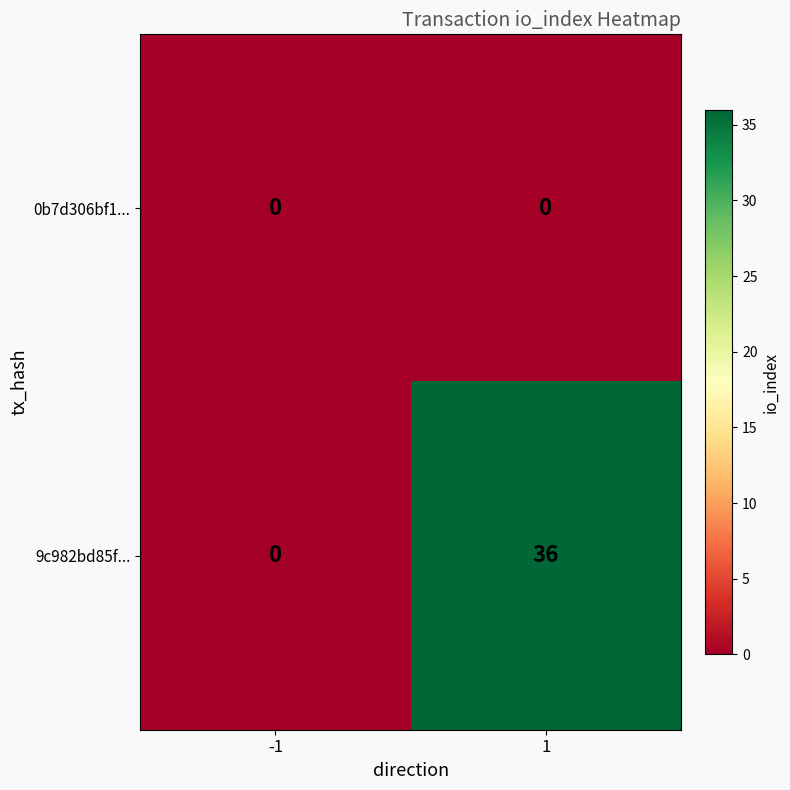

Reading left to right, transcribe all the data shown in this chart.

0b7d306bf1...: -1=0	1=0
9c982bd85f...: -1=0	1=36